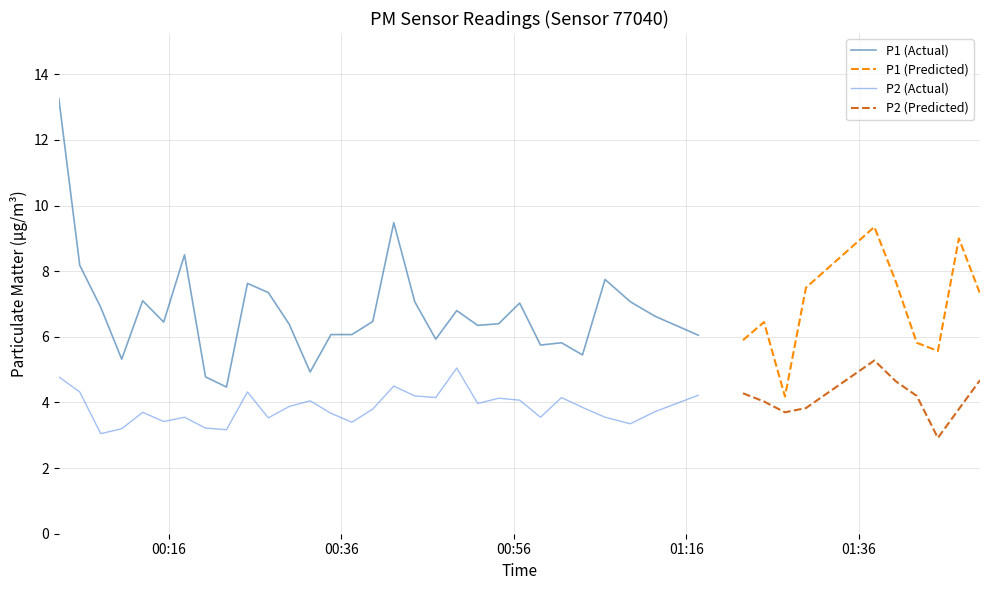

True or false: P2 and P1 cross at least once.

False